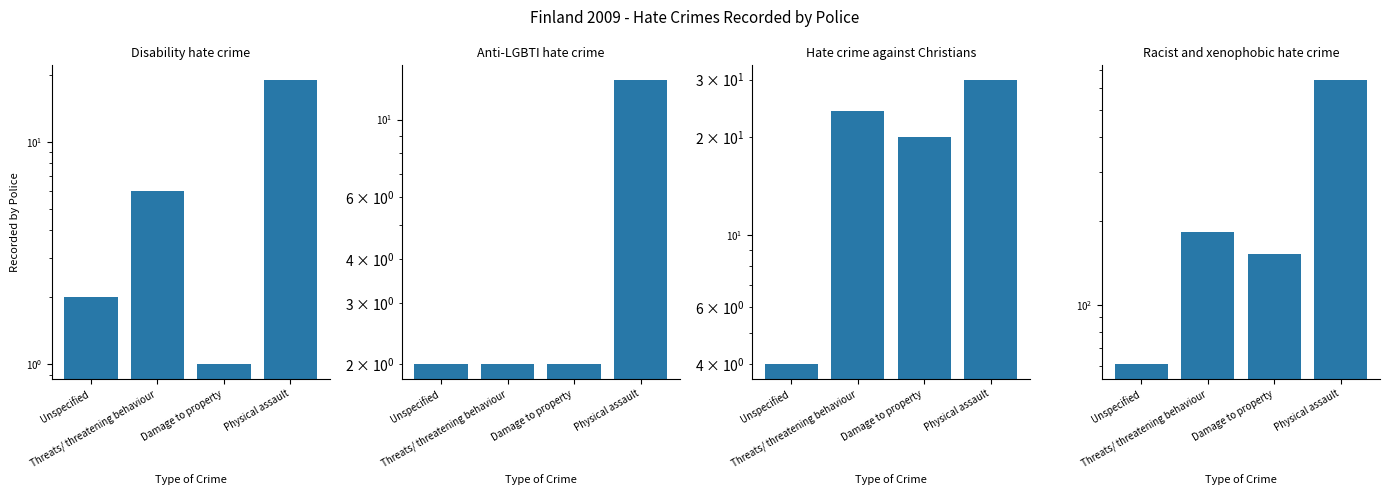

How many values in the Racist and xenophobic hate crime series are below 183?

2